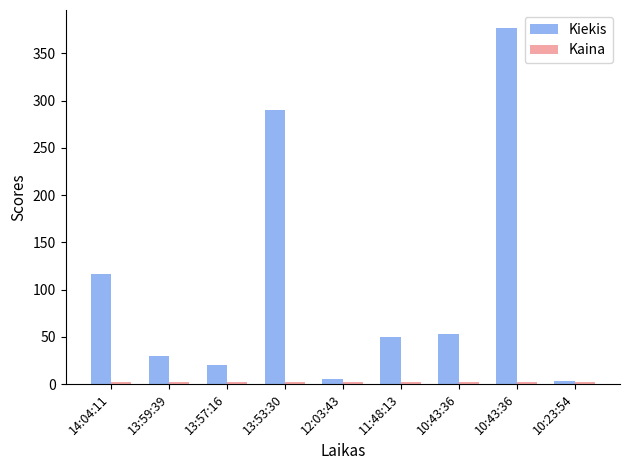

Between 13:53:30 and 11:48:13, which series saw the biggest shift?

Kiekis